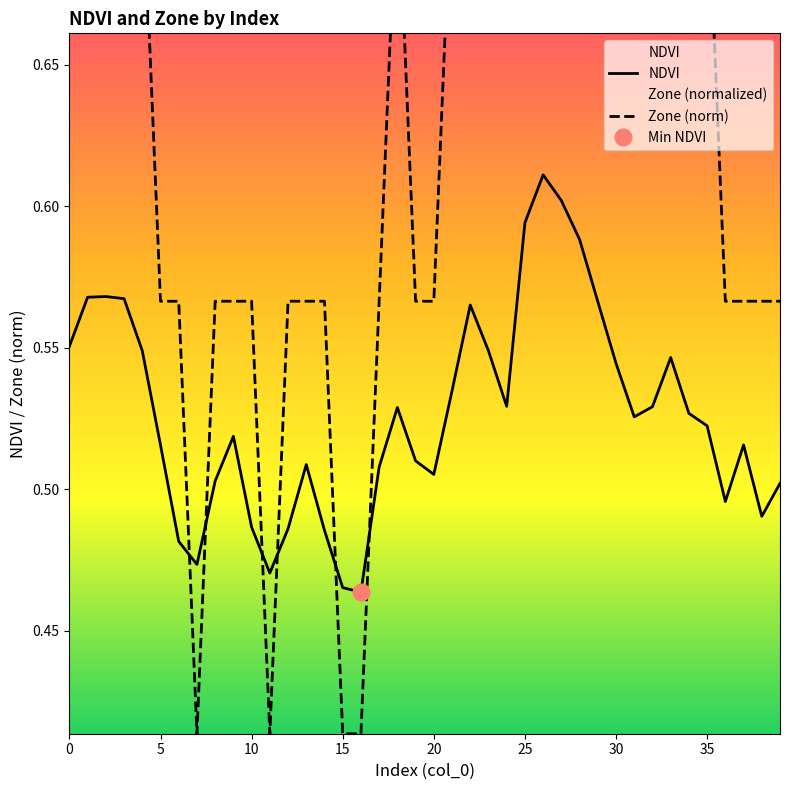

List the series in order of their peak value, highest first.

Zone (norm), NDVI